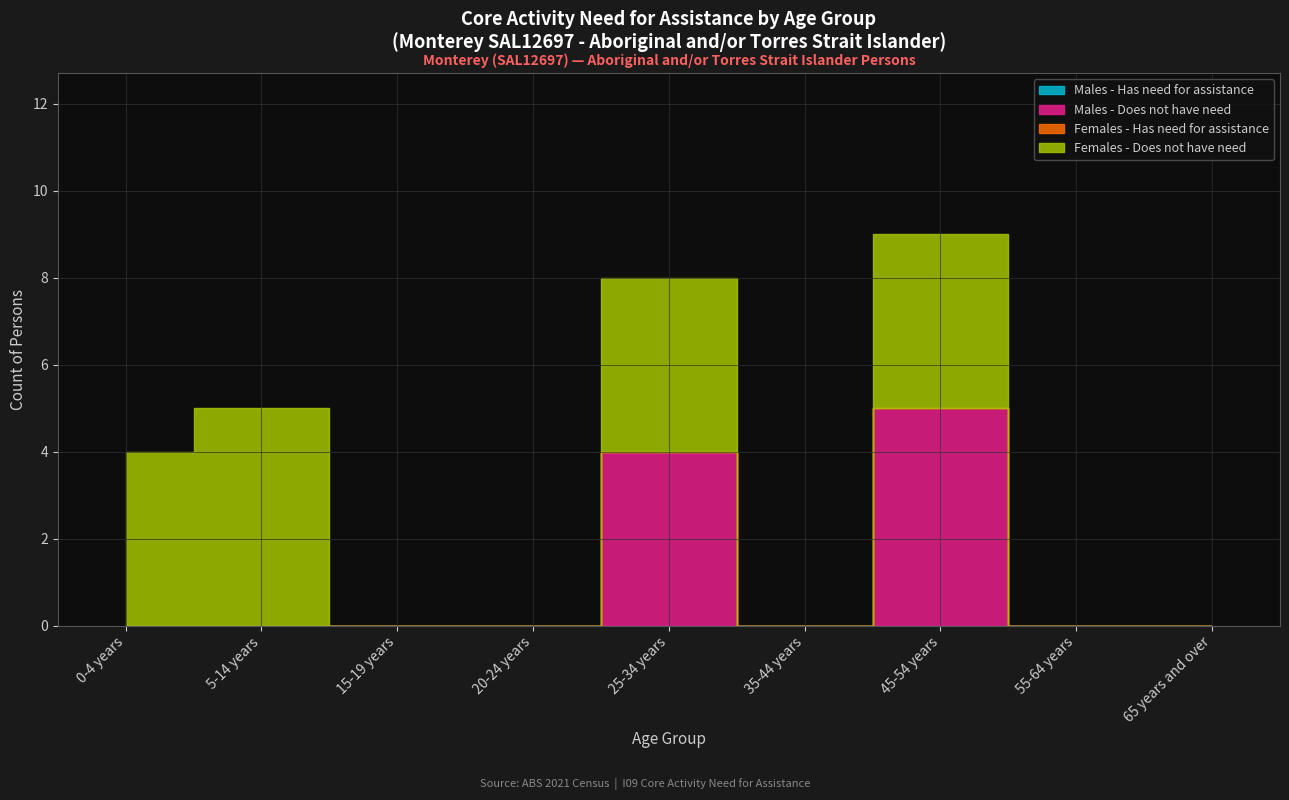

Which series changed the most between 25-34 years and 65 years and over?

Males - Does not have need